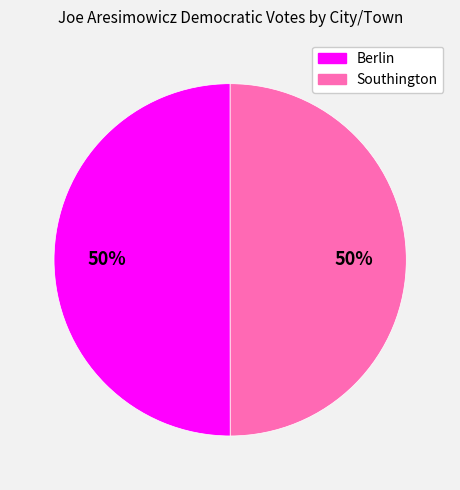

Approximately how many times larger is the value at Berlin compared to Southington?

1.0